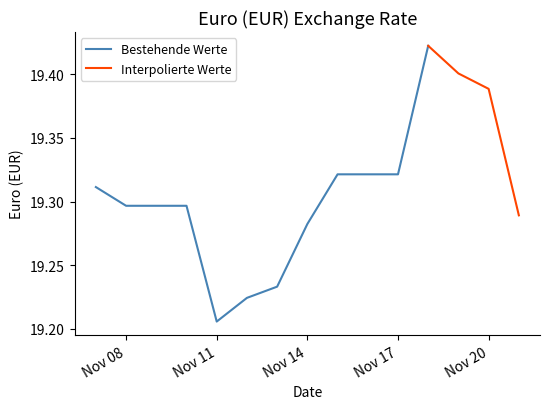

What is the value of the 11th point from the left?

19.3